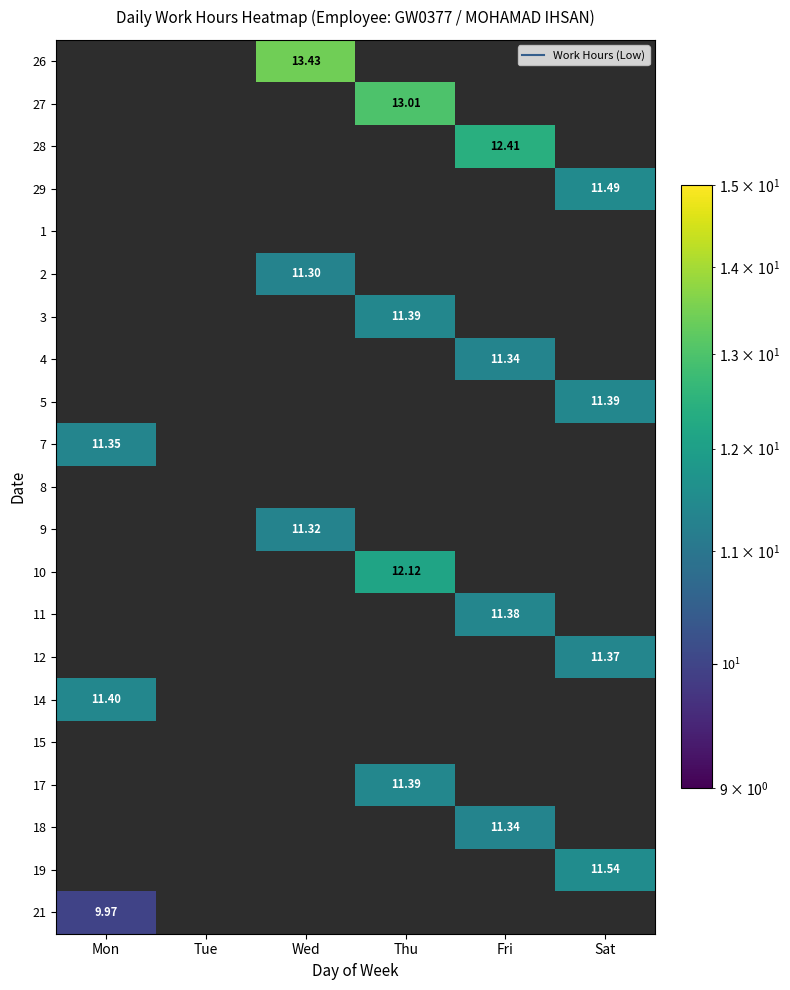

Count the number of categories in the chart.

6